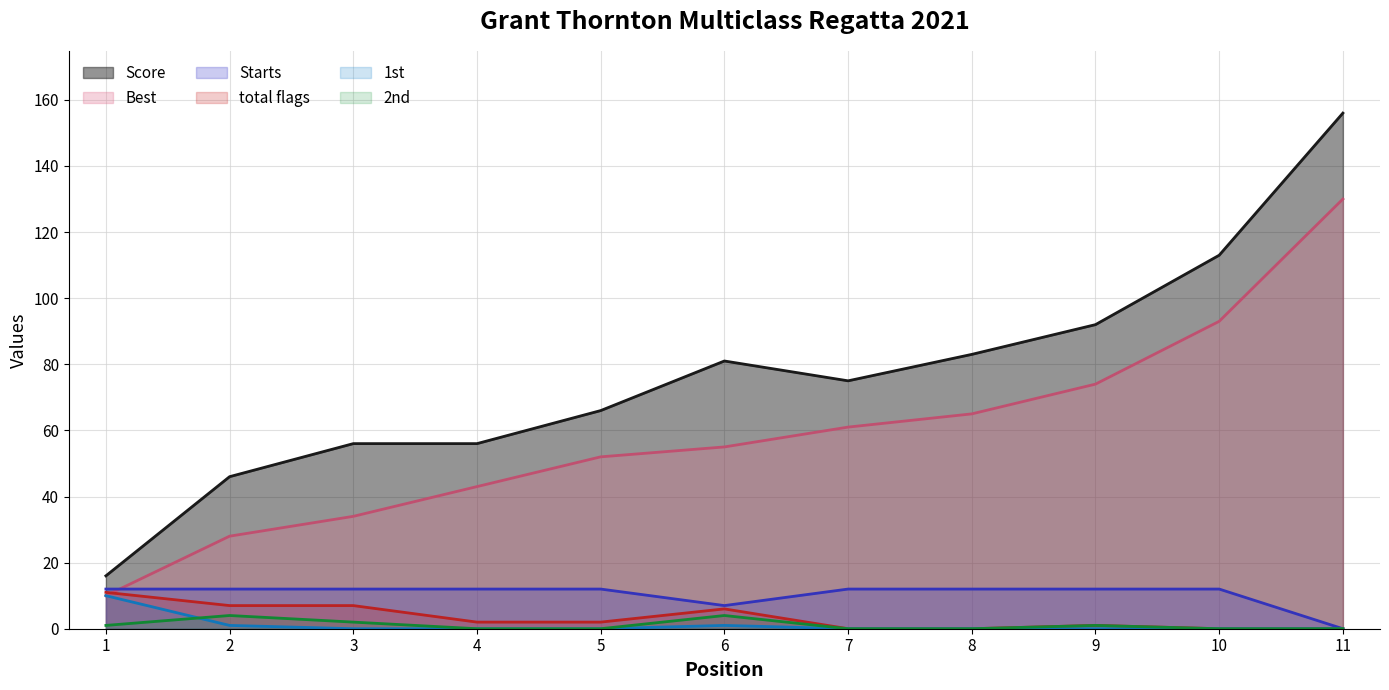

Where is total flags nearest to the value 5?

6